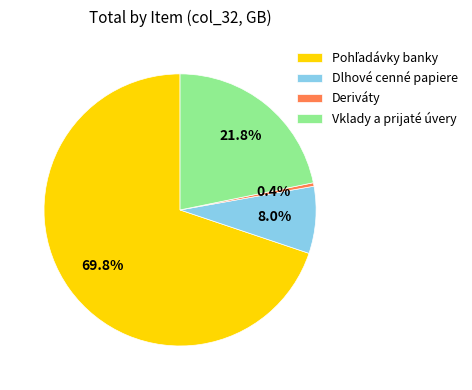

To the nearest percent, what percentage of the pie is Dlhové cenné papiere?

8%